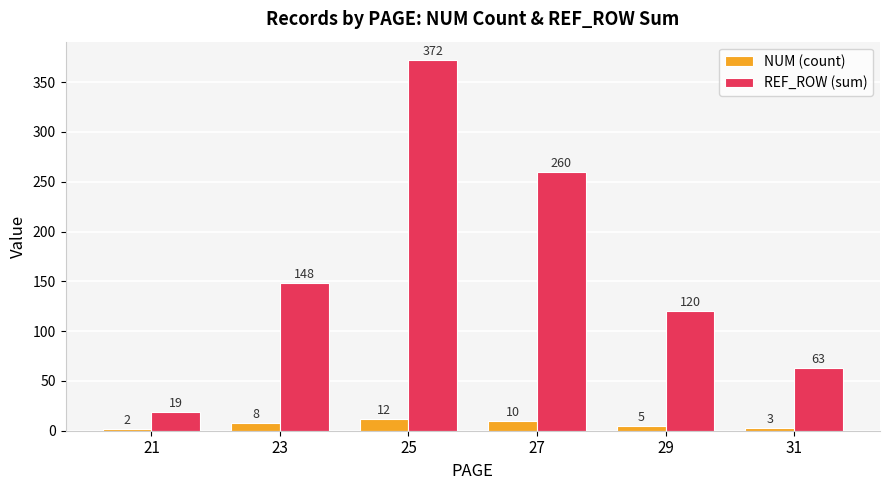

Does the chart contain any negative values?

No